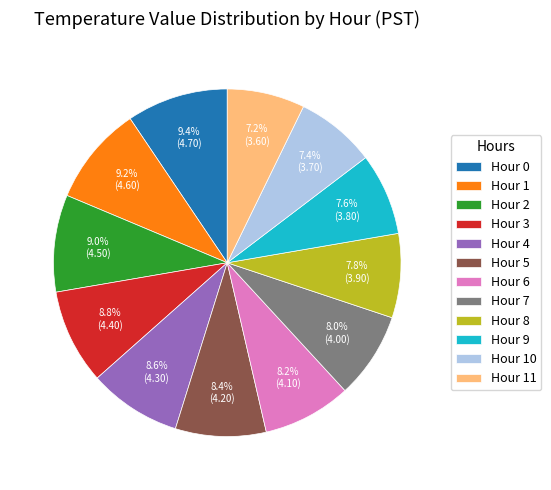

Is there any slice that represents more than half of the pie?

No